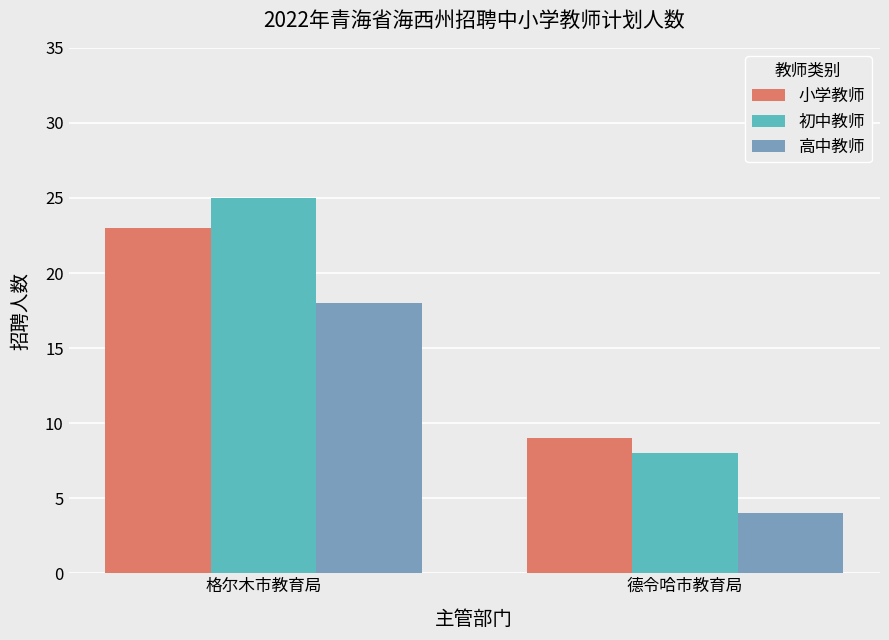

How many bars are there in total?

6